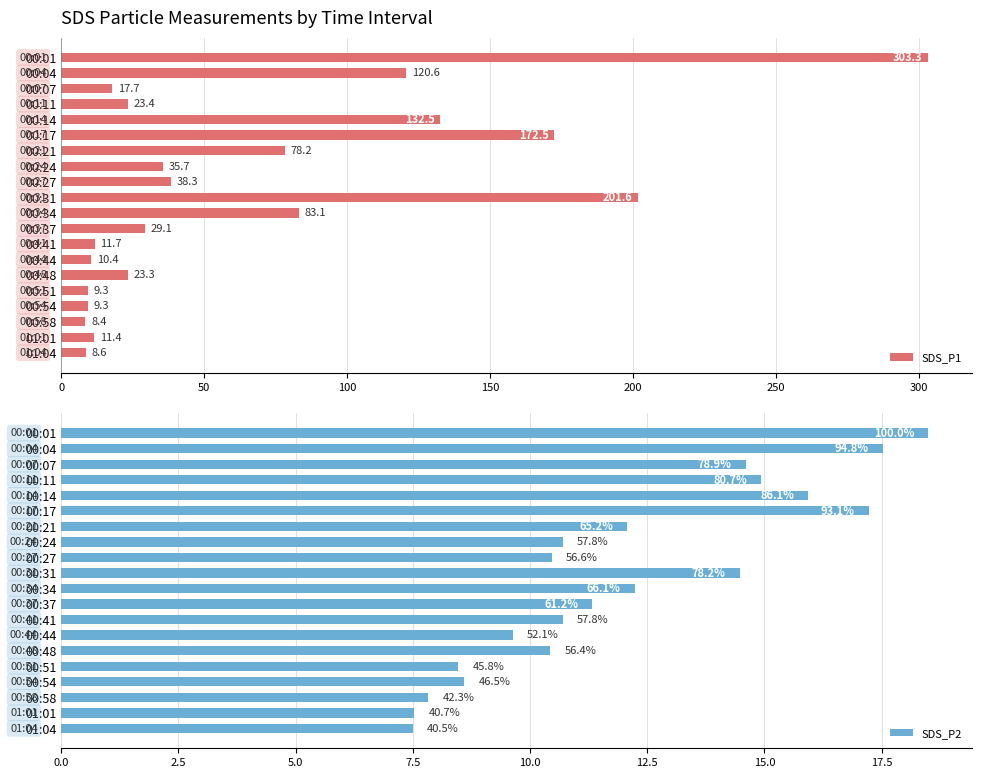

Is it true that SDS_P1 equals 9.3 at 00:54?

True